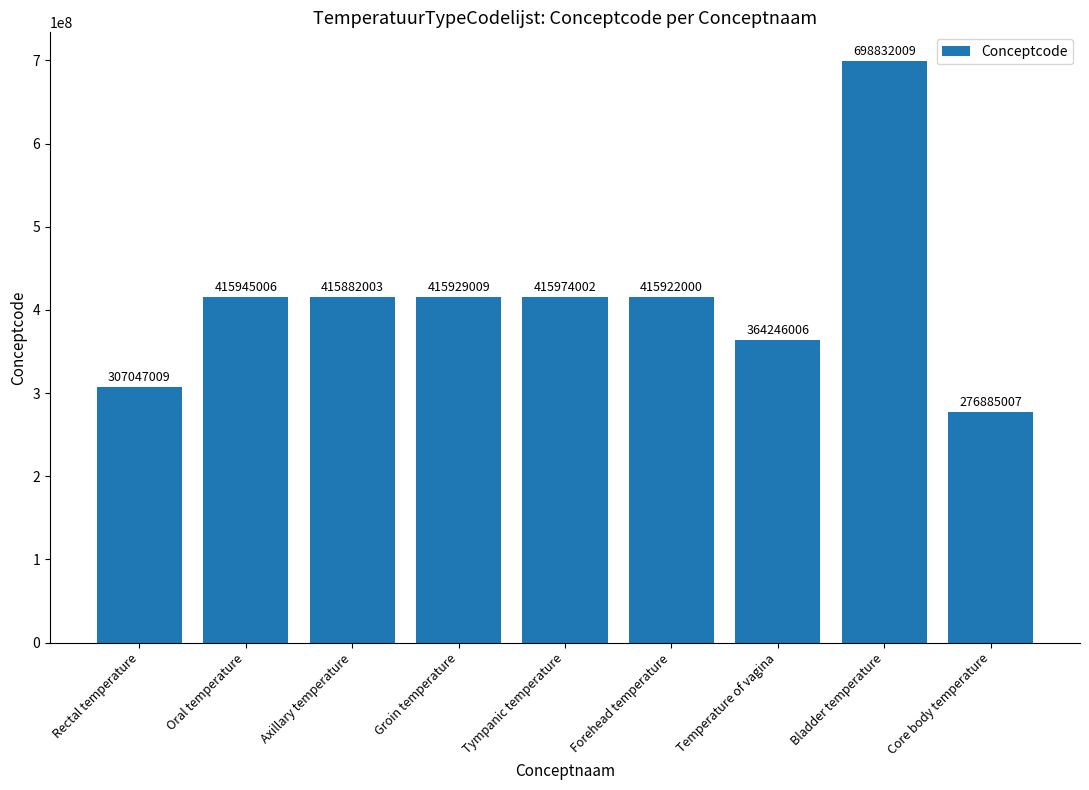

What is the approximate value at Axillary temperature?

415882003